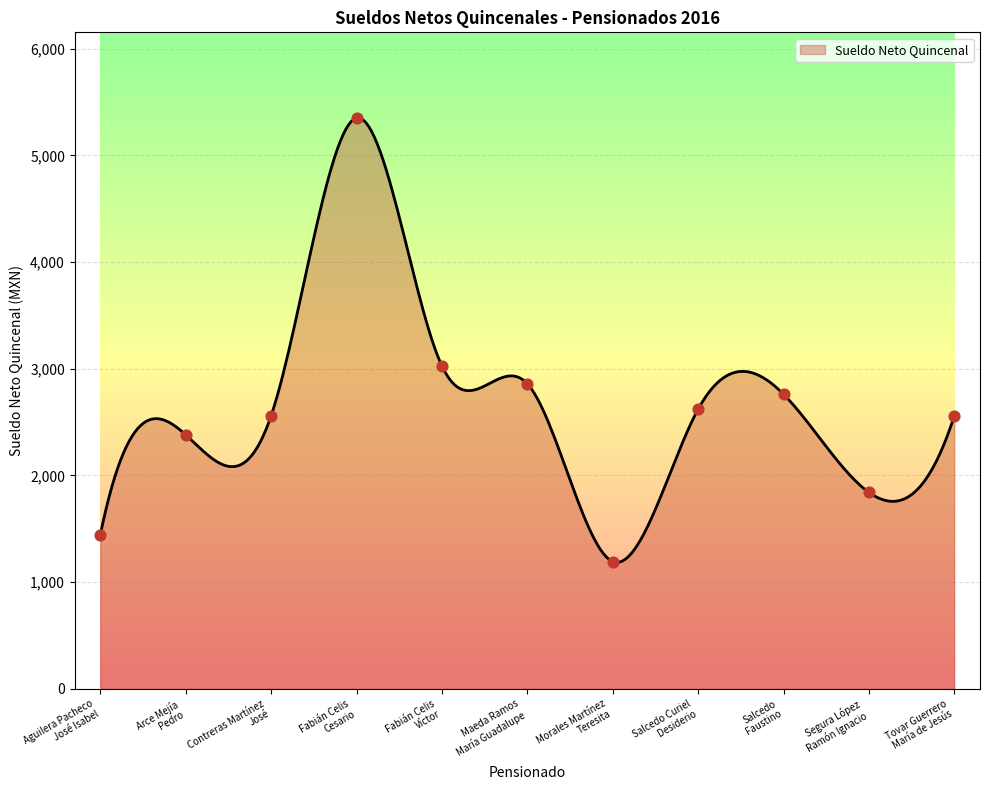

What is the ratio of the value at Salcedo Curiel
Desiderio to the value at Arce Mejía
Pedro?

1.1